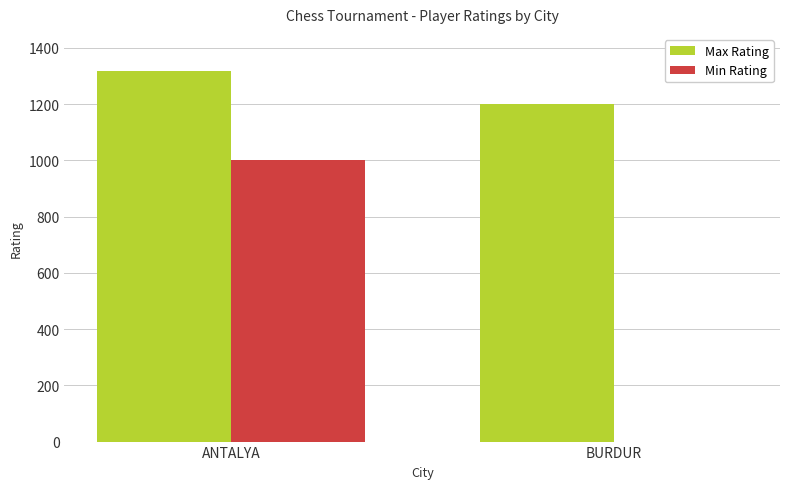

True or false: Min Rating has a value of 0 at BURDUR.

True